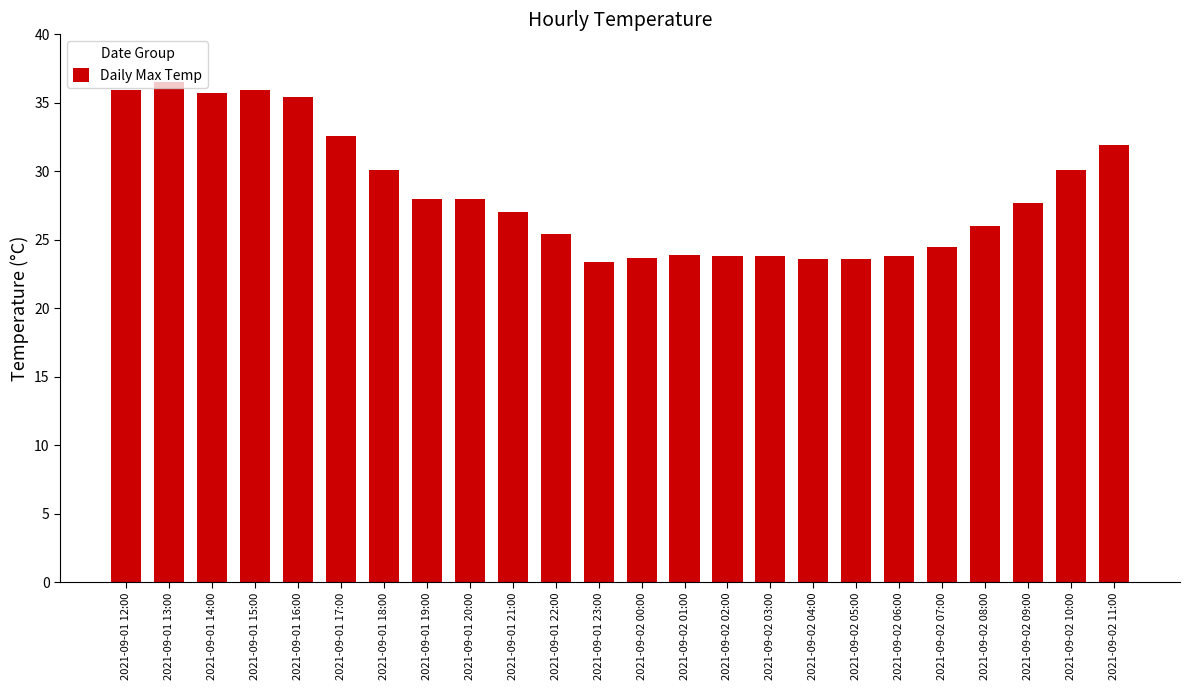

Read the value at 2021-09-02 07:00.

24.5